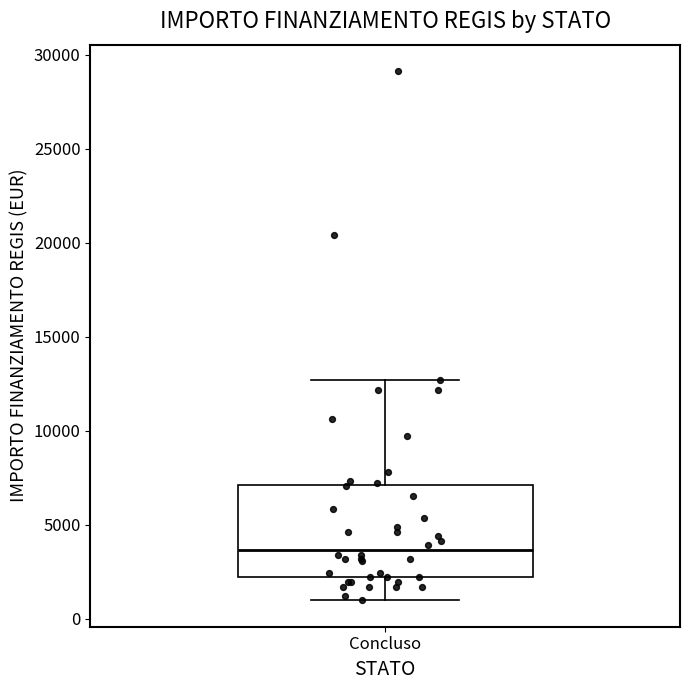

Read this box plot against the y-axis: the position of the median line, the range covered by the box, and the ends of both whiskers. The values are not printed on the chart, so give them approximately, as read against the axis.

median 3500, box 2000 to 7000, whiskers 1000 to 12500